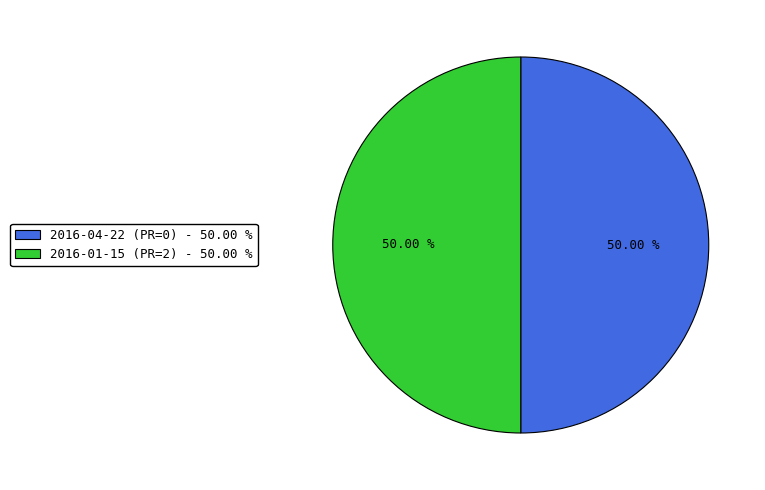

How many segments does this pie chart have?

2